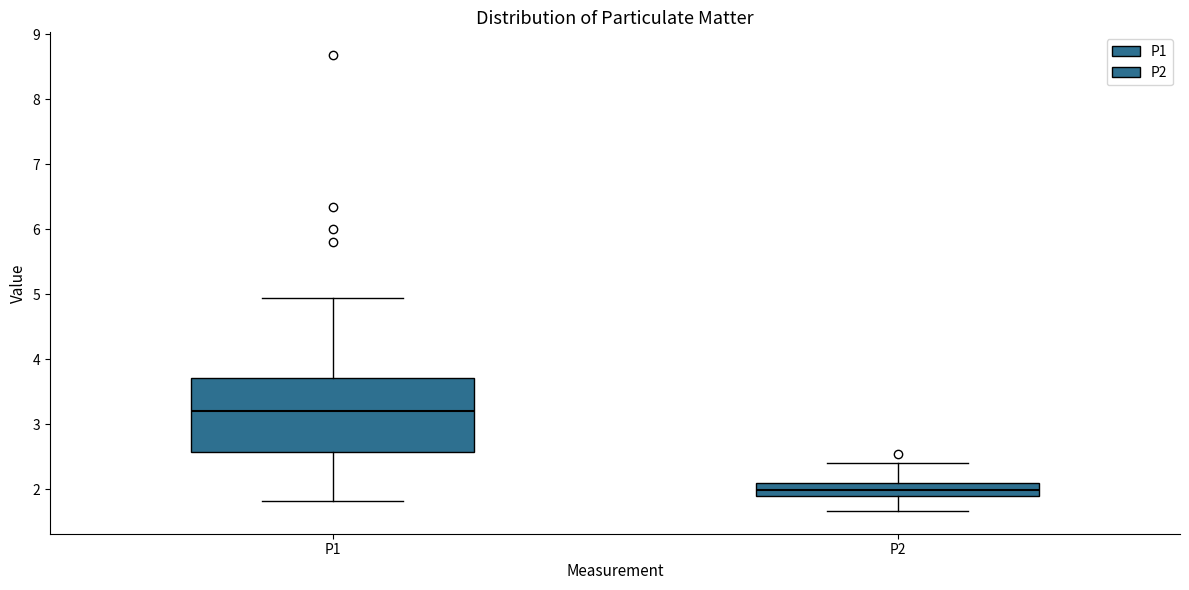

Reading left to right, read every box against the y-axis: the position of its median line, the range the box covers, and the ends of its whiskers. The values are not printed on the chart, so give them approximately, as read against the axis.

P1: median 3.2, box 2.6 to 3.7, whiskers 1.8 to 5.0
P2: median 2.0, box 1.9 to 2.1, whiskers 1.7 to 2.4